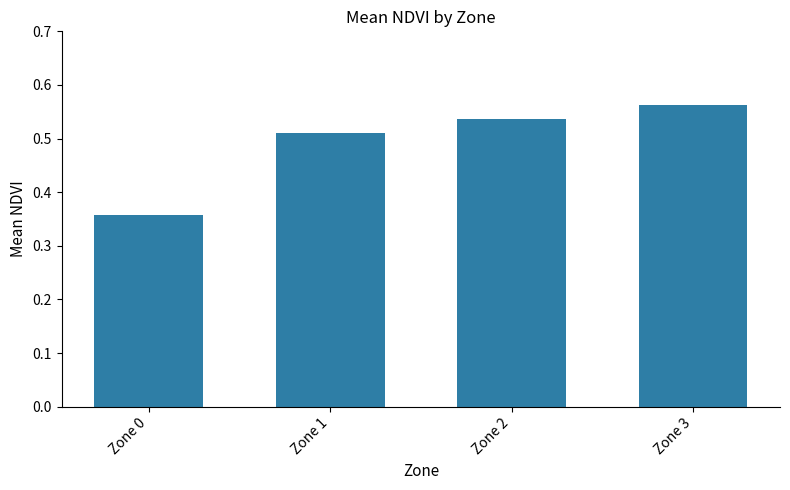

Are the bars grouped side by side (vs. stacked)?

No